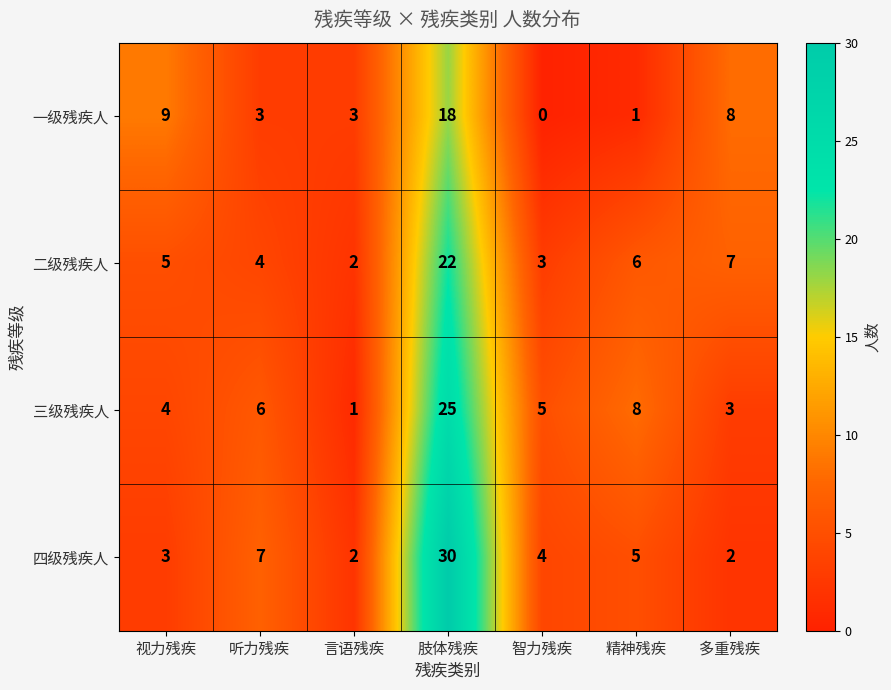

What is the spread (max minus min) of values at 言语残疾?

2